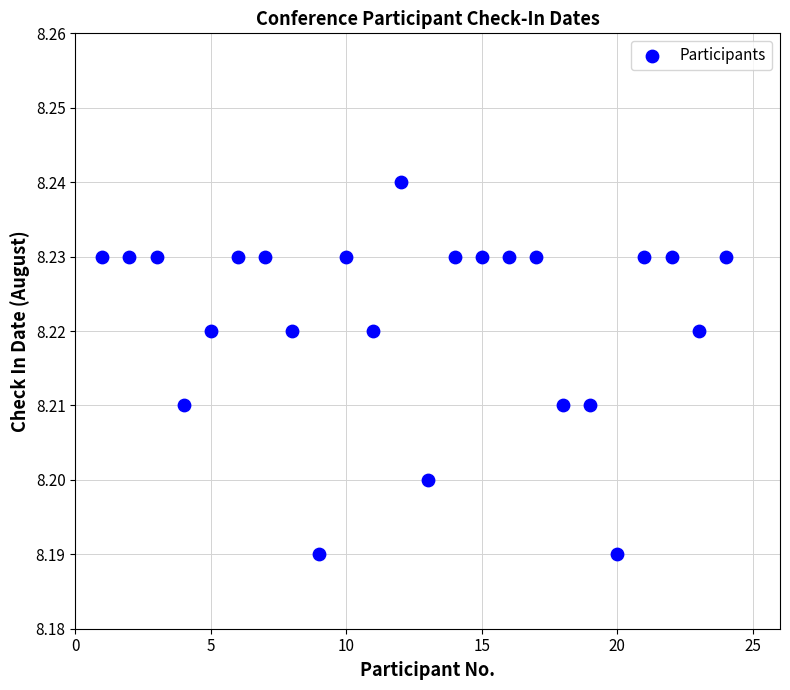

What is the range of X values (max minus min)?

23.0